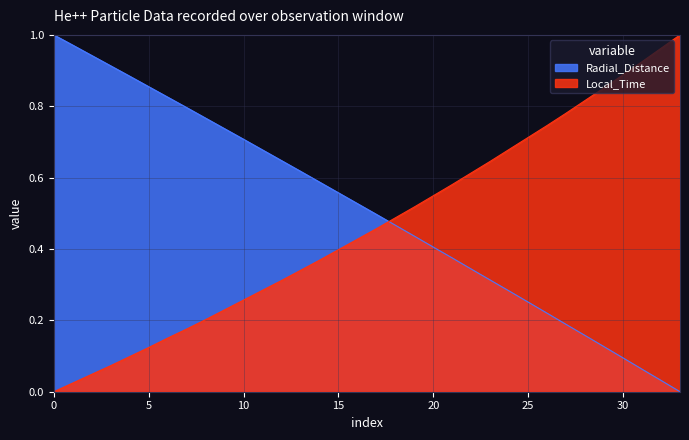

What is the value of the Radial_Distance point at the 31st from the left?

0.1